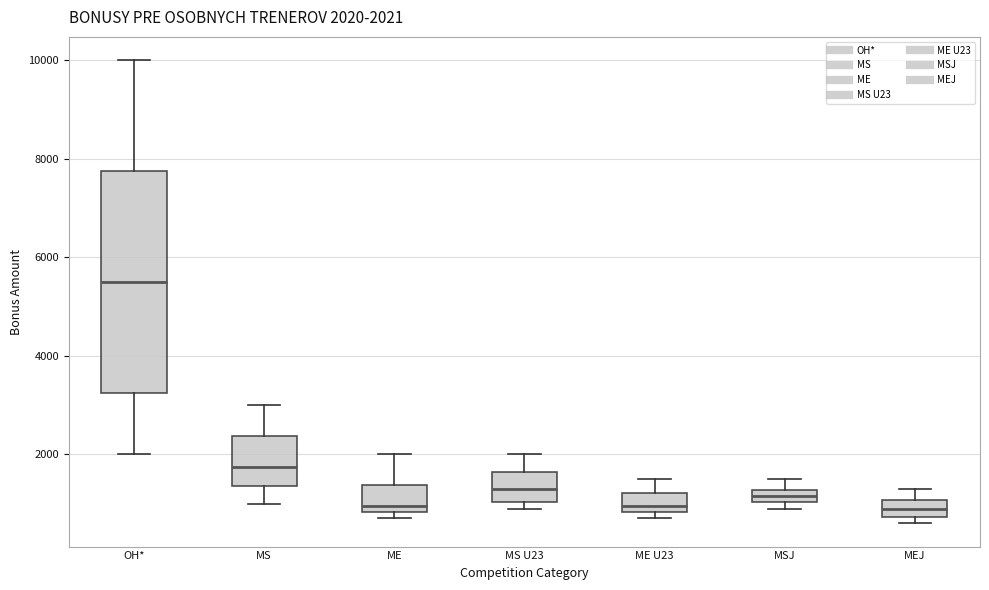

Comparing the boxes themselves (not the whiskers), which one is the tallest?

OH*